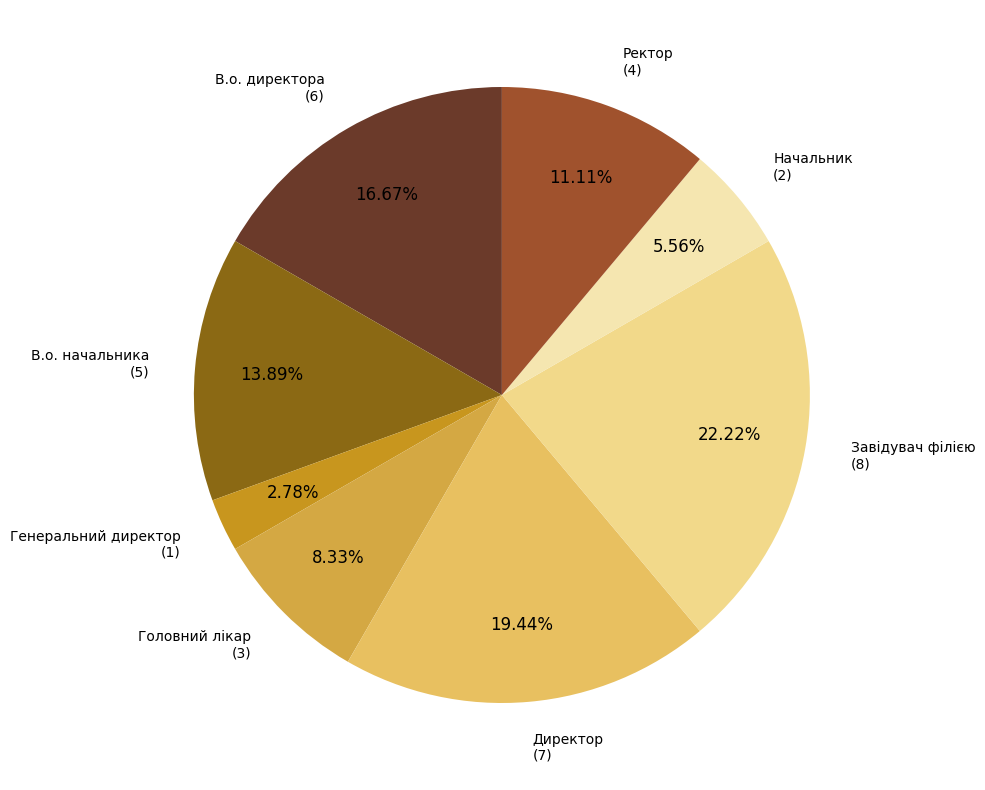

Does Ректор represent more than half of the total?

No